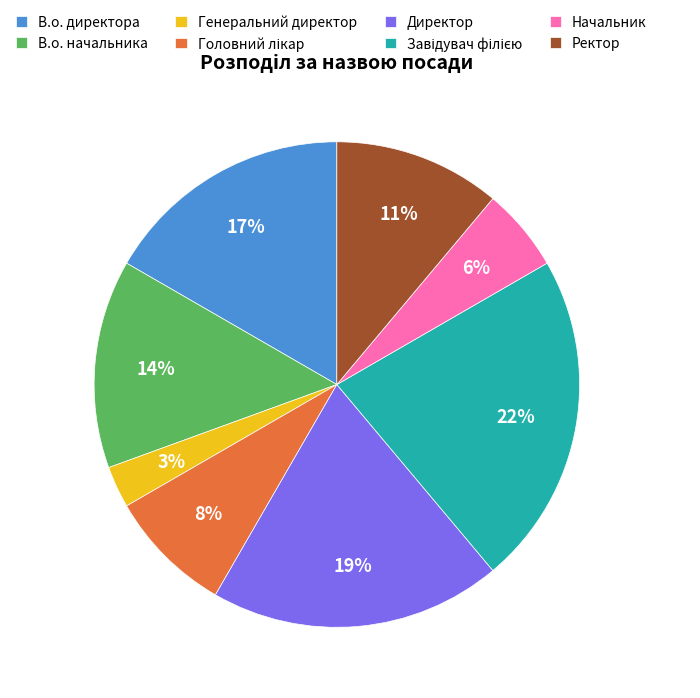

What is the smallest slice in the pie chart?

Генеральний директор